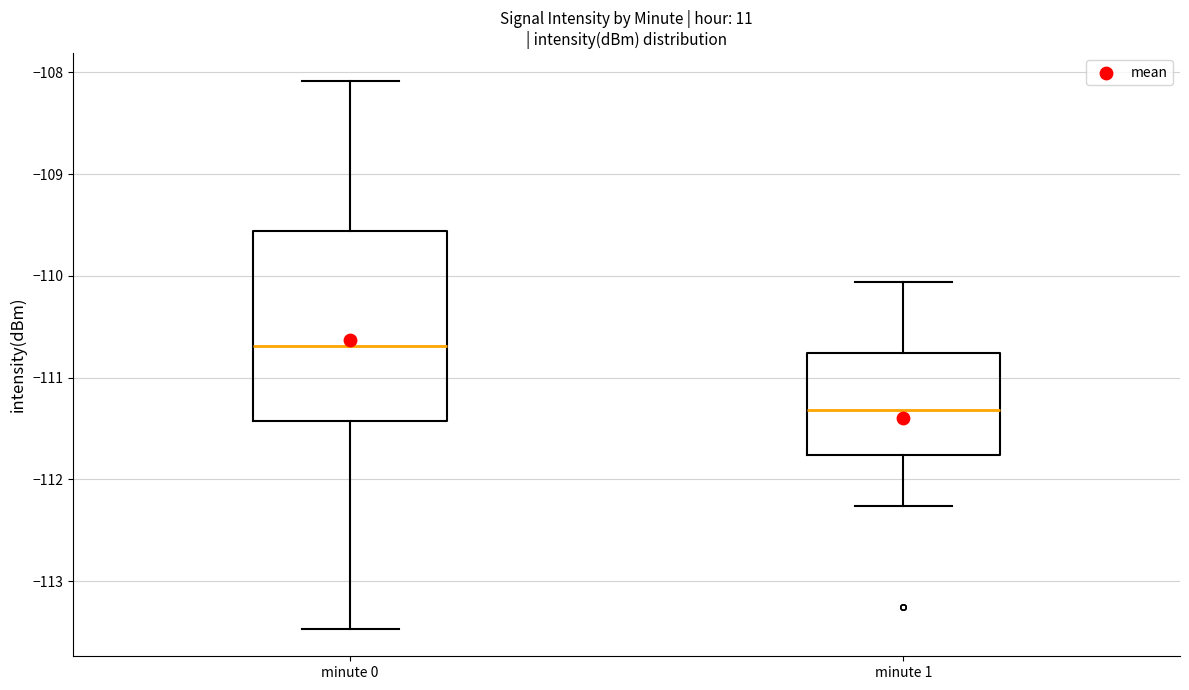

Where does the lower whisker of the box for minute 1 end on the y-axis? The values are not printed on the chart, so give them approximately, as read against the axis.

-112.3